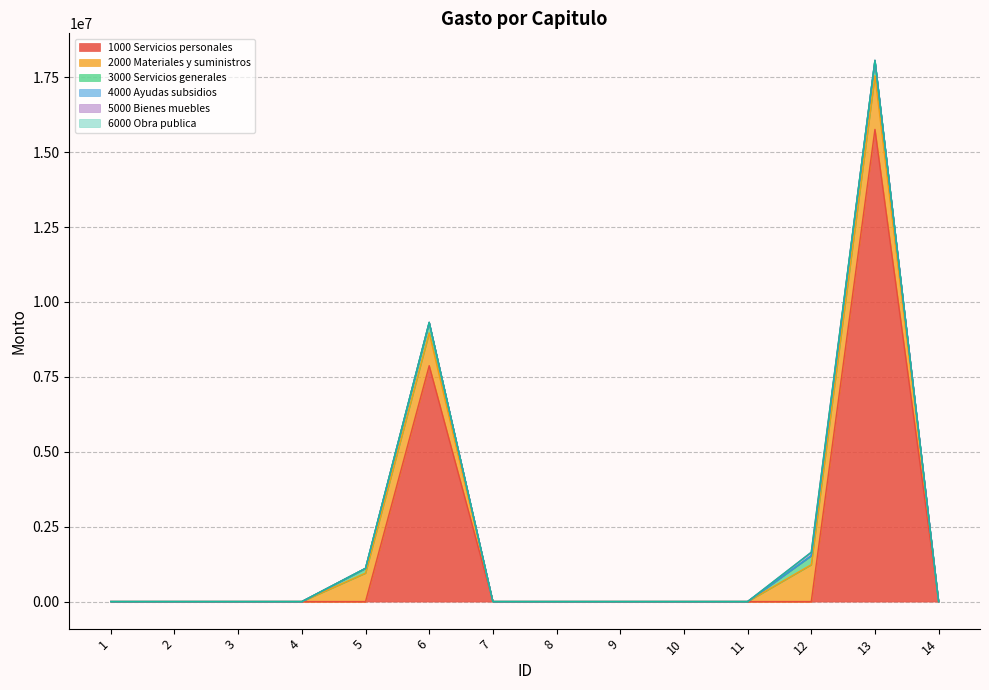

Between 14 and 10, which is larger?

14